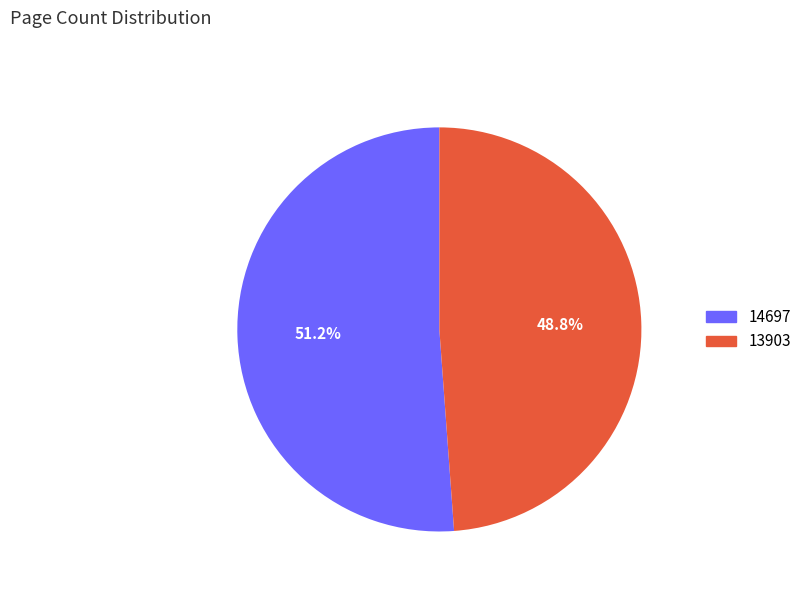

To the nearest percent, what is the combined percentage of 13903 and 14697?

100%